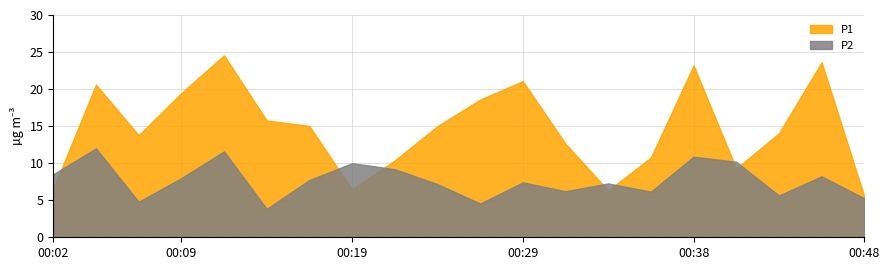

Rank the series by their average value, from highest to lowest.

P1, P2